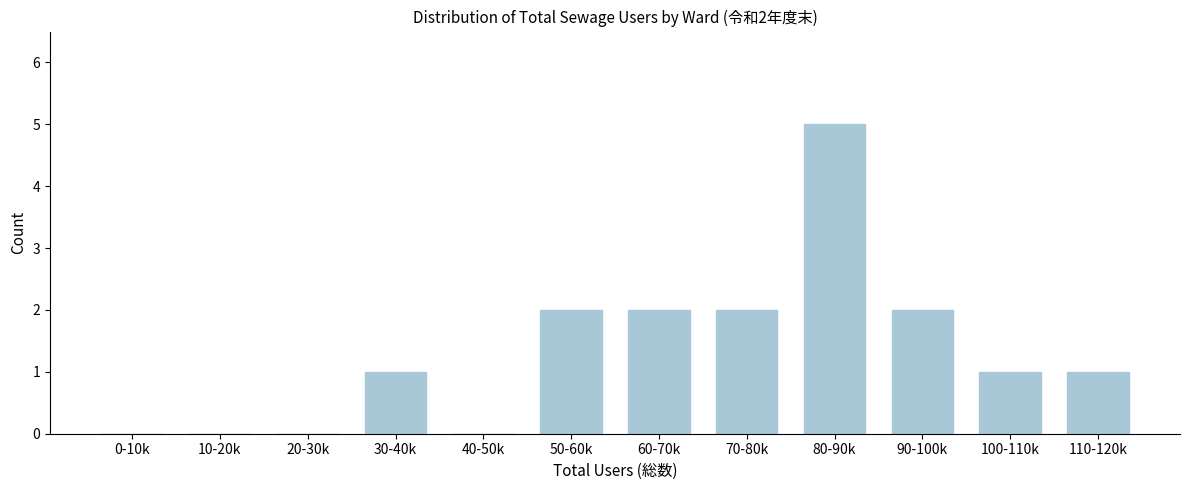

Reading left to right, list all the values displayed in this chart.

0-10k=0	10-20k=0	20-30k=0	30-40k=1	40-50k=0	50-60k=2	60-70k=2	70-80k=2	80-90k=5	90-100k=2	100-110k=1	110-120k=1